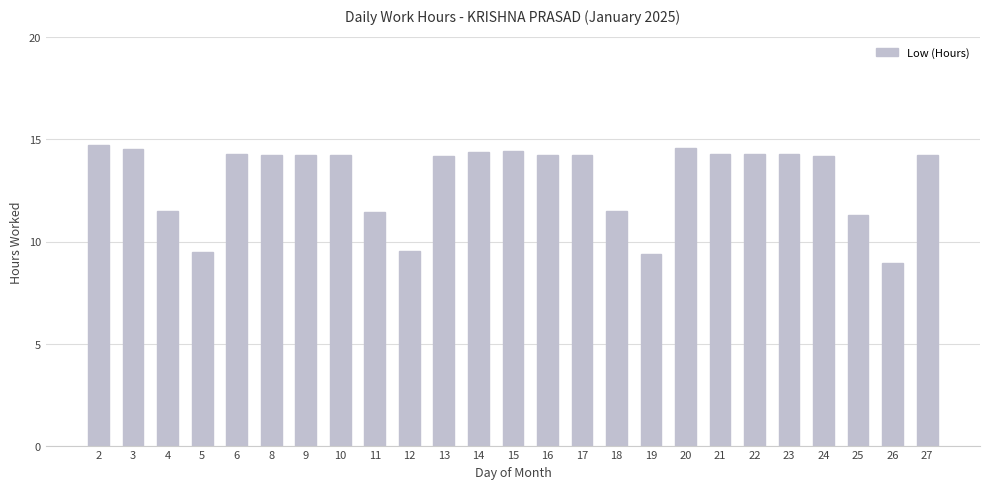

Count the number of categories in the chart.

25